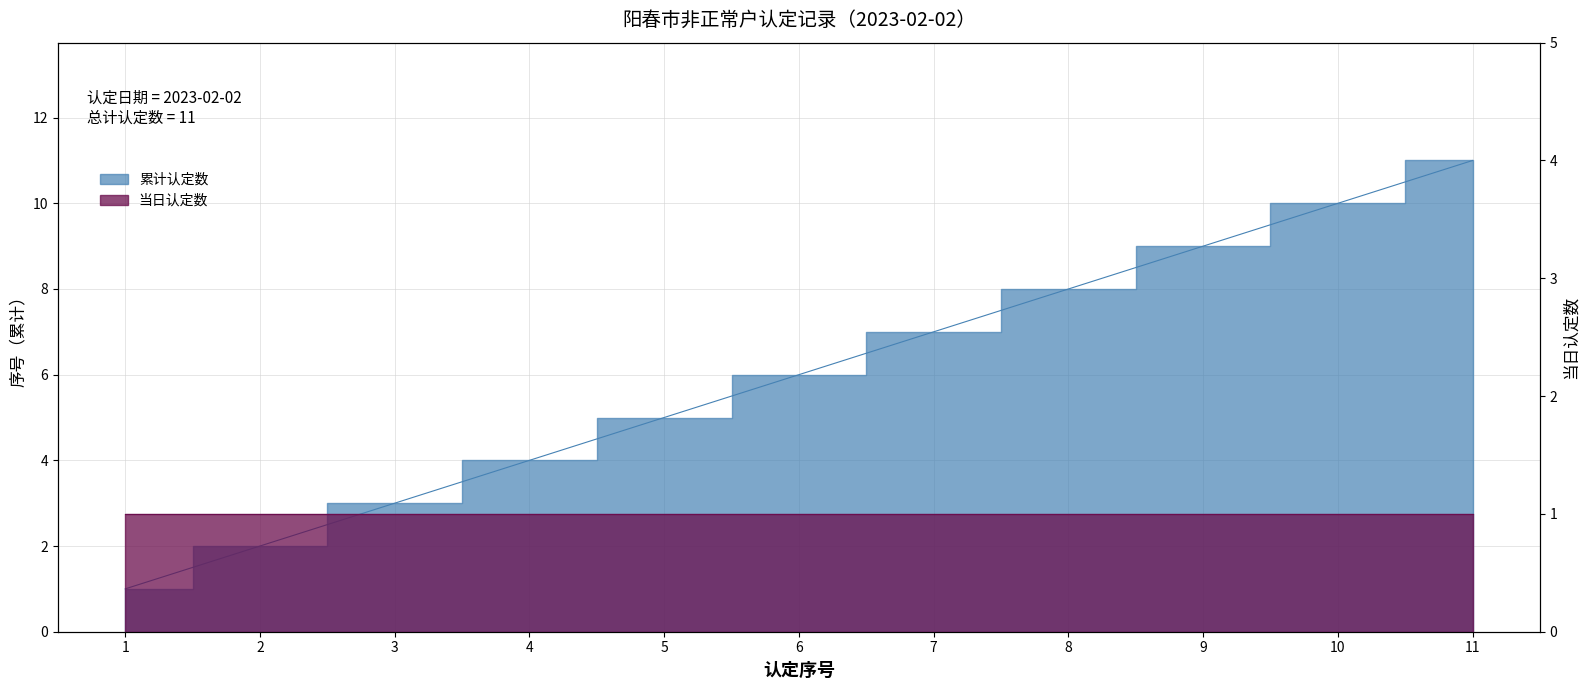

Reading left to right, extract all data points from this chart.

1	2	3	4	5	6	7	8	9	10	11